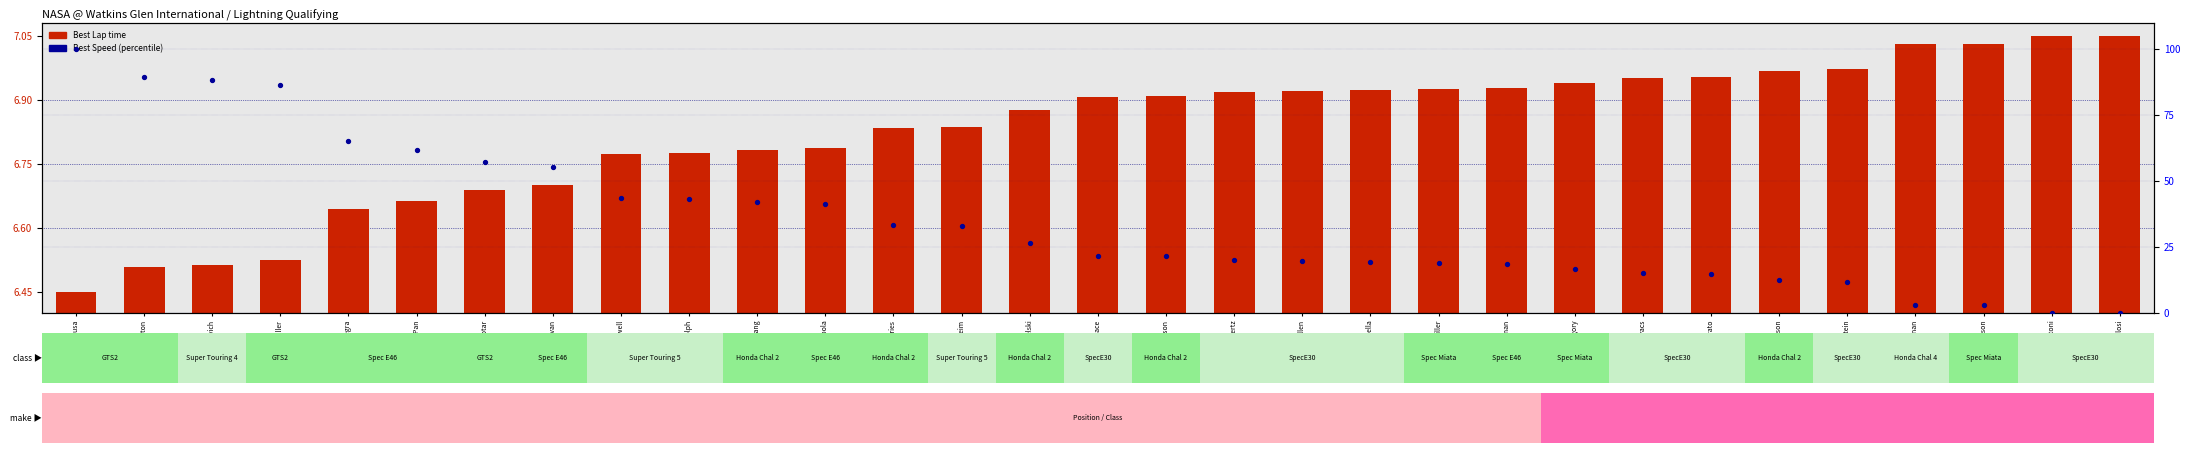

What are all the series names shown in the legend?

Best Lap time, Best Speed (percentile)